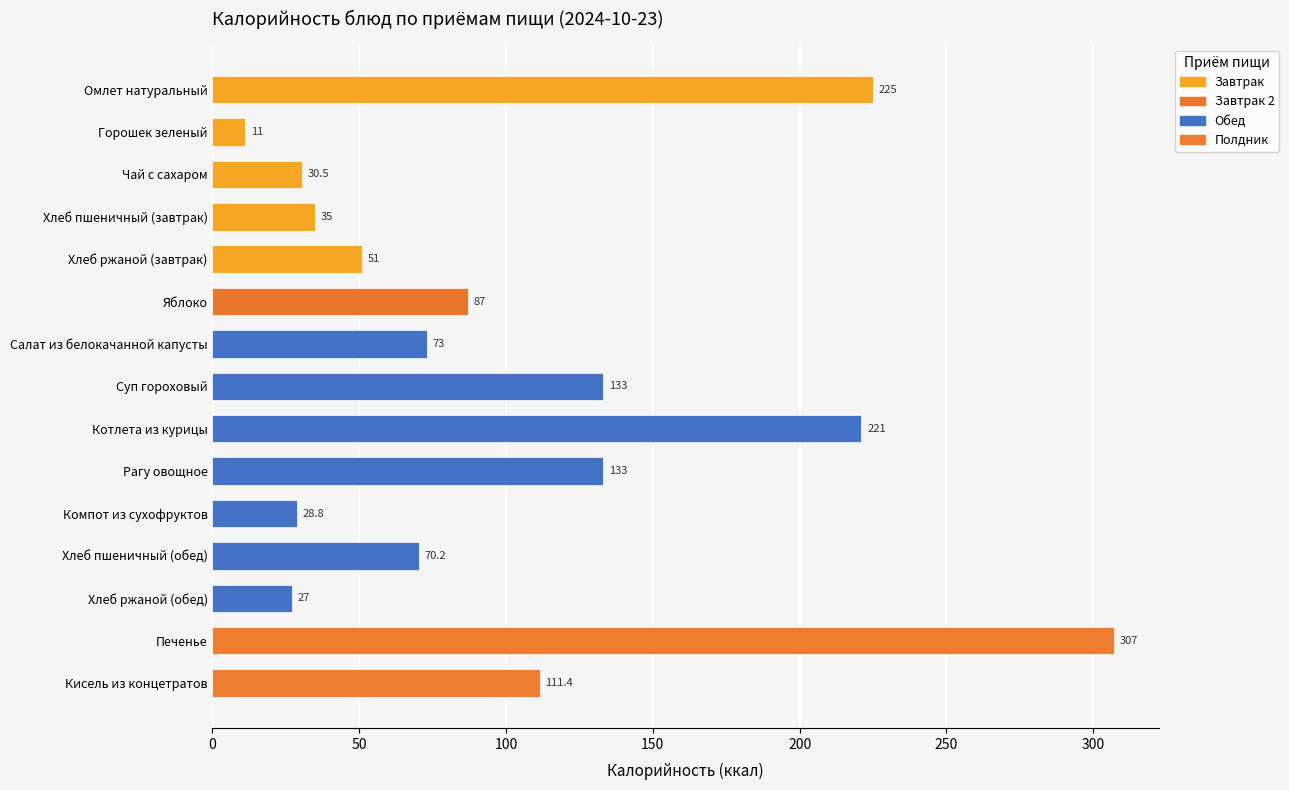

Which category has the highest value across all series?

Печенье